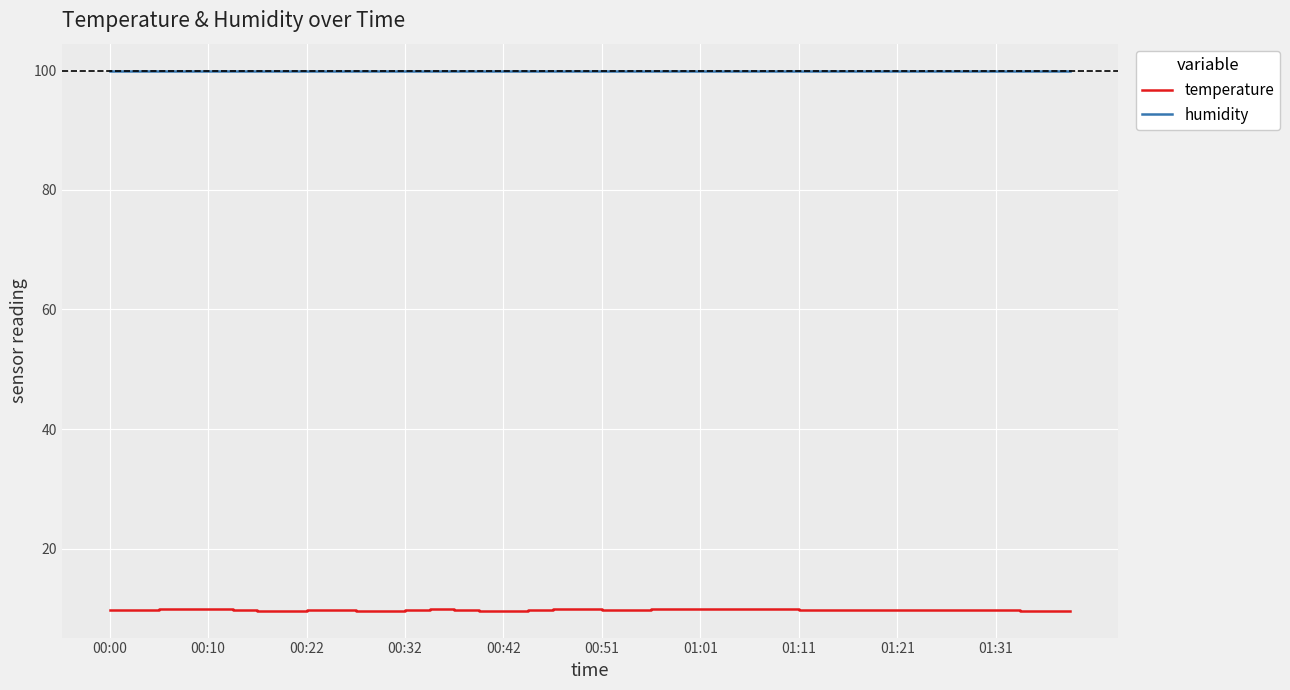

True or false: humidity and temperature intersect in this chart.

False